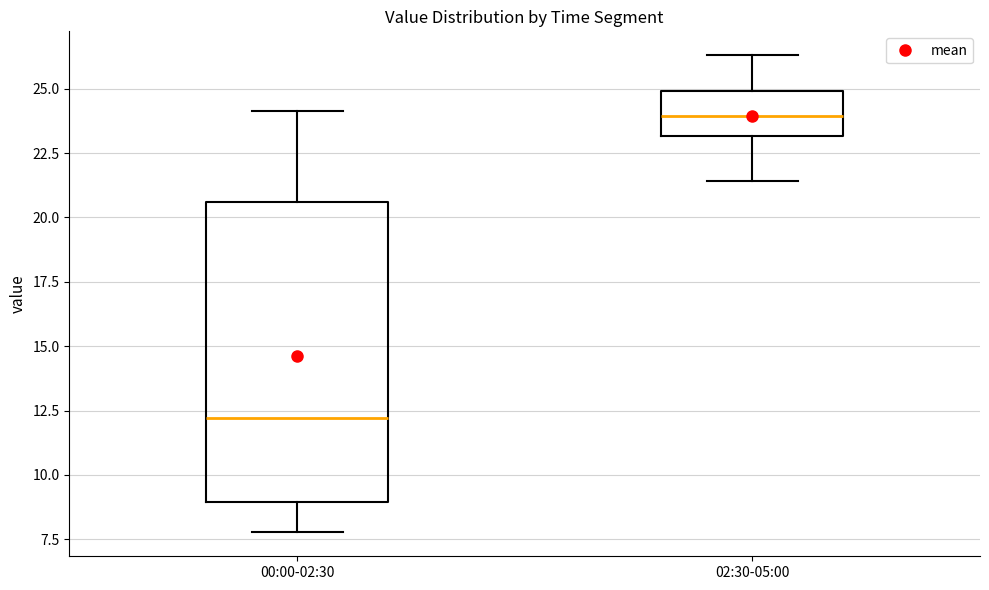

Reading left to right, read every box against the y-axis: the position of its median line, the range the box covers, and the ends of its whiskers. The values are not printed on the chart, so give them approximately, as read against the axis.

00:00-02:30: median 12.0, box 9.0 to 20.5, whiskers 8.0 to 24.0
02:30-05:00: median 24.0, box 23.0 to 25.0, whiskers 21.5 to 26.5